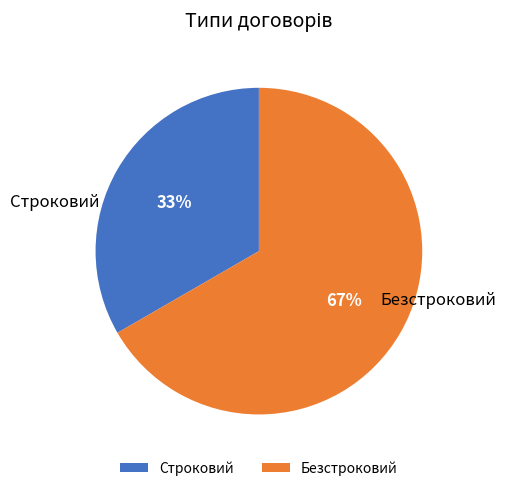

How many slices are in this pie chart?

2